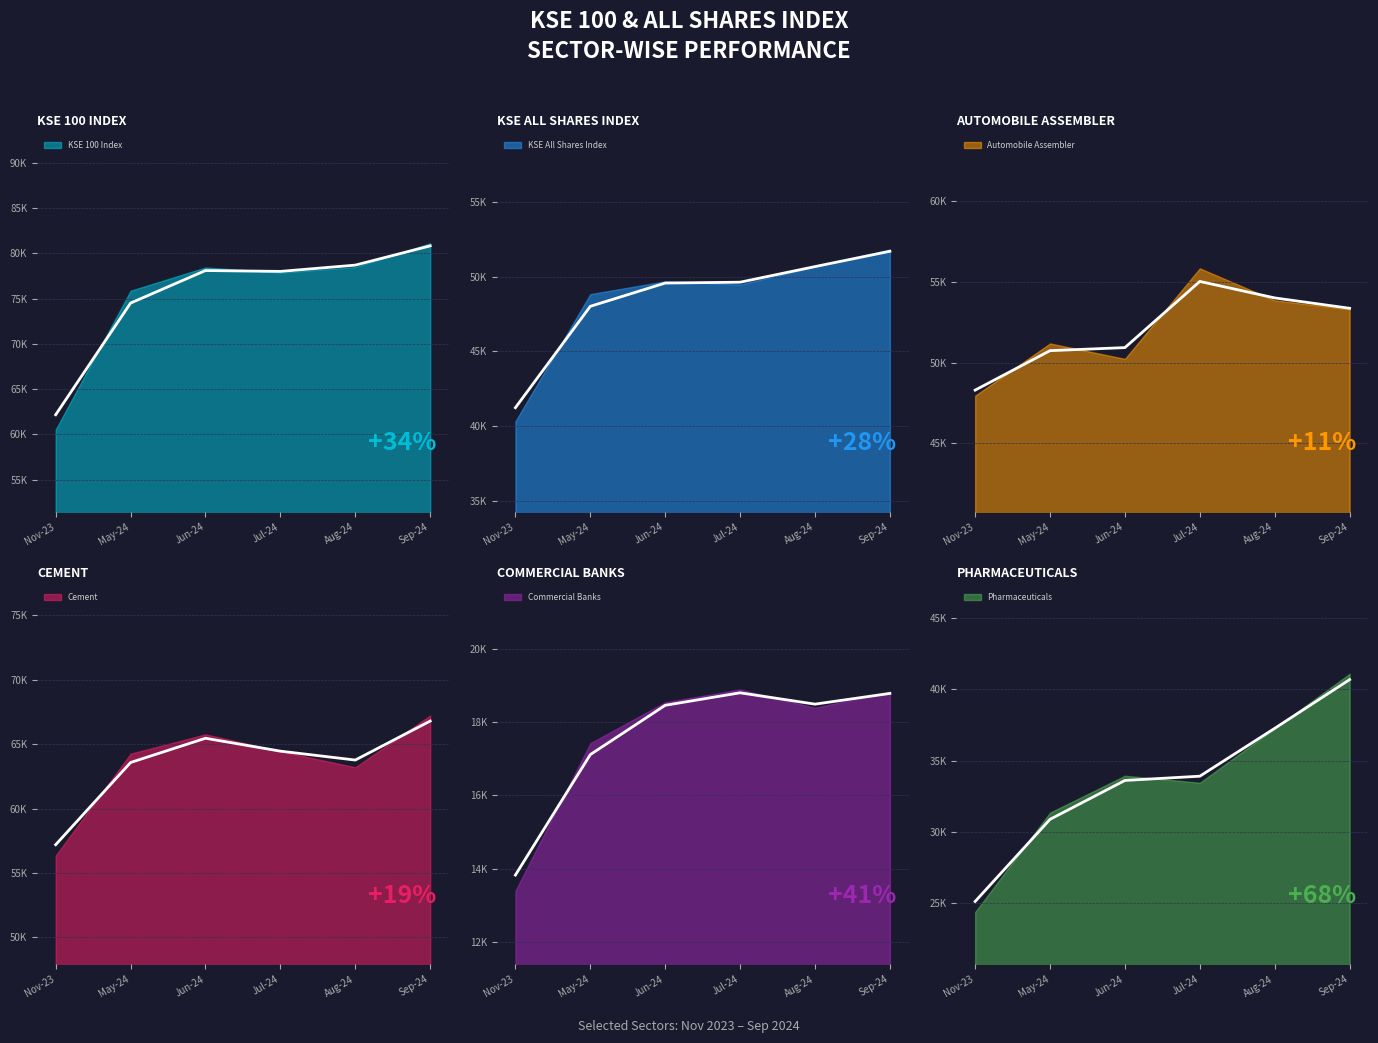

What is the average value of the Cement series?

63540.8